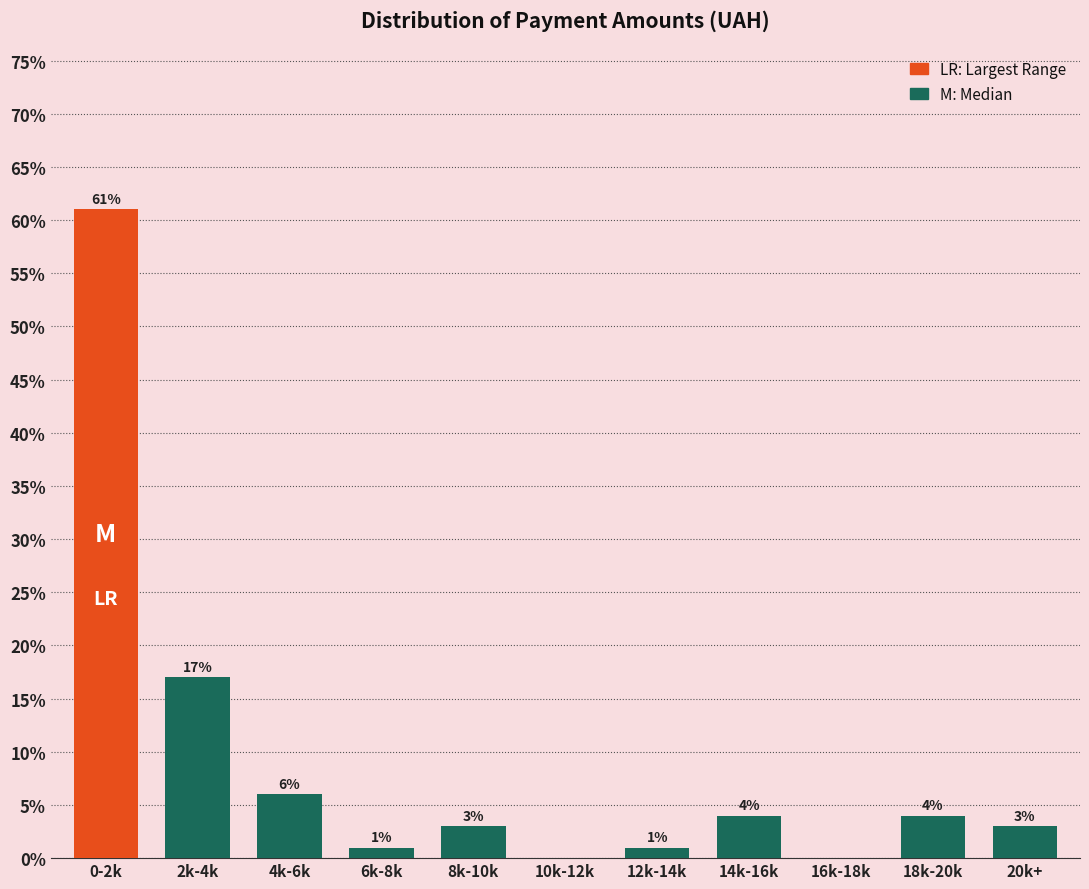

Reading left to right, what are all the values shown in this chart?

0-2k=61	2k-4k=17	4k-6k=6	6k-8k=1	8k-10k=3	10k-12k=0	12k-14k=1	14k-16k=4	16k-18k=0	18k-20k=4	20k+=3